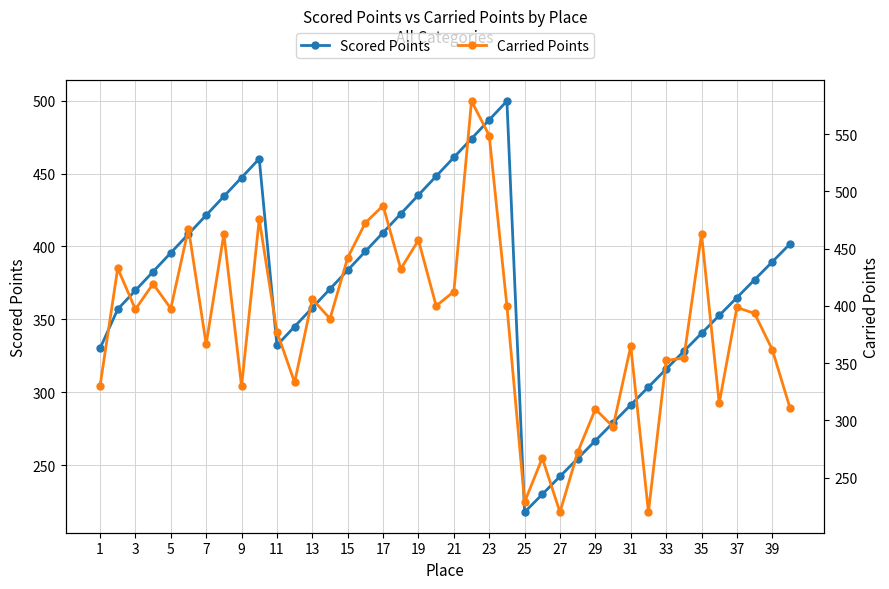

Reading left to right, list all the values displayed in this chart.

Scored Points: 330.0	356.9	369.8	382.7	395.6	408.5	421.4	434.3	447.2	460.1	332.1	345.0	357.9	370.8	383.7	396.6	409.5	422.4	435.2	448.1	461.0	473.9	486.8	499.7	217.7	229.9	242.2	254.5	266.7	279.0	291.3	303.5	315.8	328.1	340.3	352.6	364.9	377.1	389.4	401.7
Carried Points: 330.0	432.9	397.0	419.3	397.7	467.5	366.6	462.7	330.0	475.6	377.3	333.2	406.0	388.9	442.1	472.5	487.5	432.3	457.4	400.0	412.4	578.8	548.7	400.0	228.8	267.2	220.0	272.2	309.9	294.4	364.9	220.0	352.4	354.4	462.7	315.1	398.6	393.5	361.8	311.0